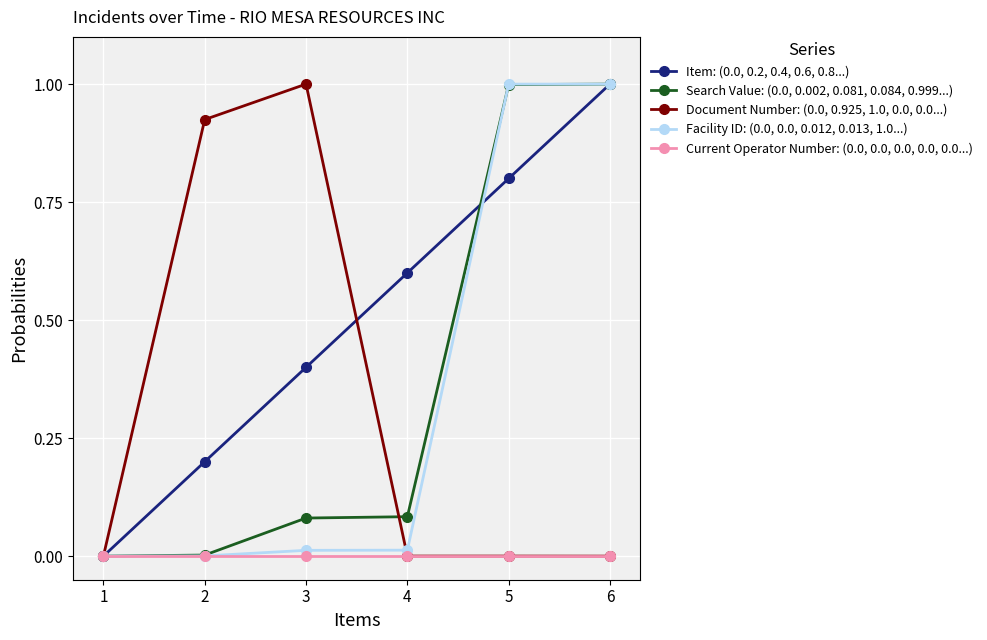

At which category is the sum across all series the highest?

6